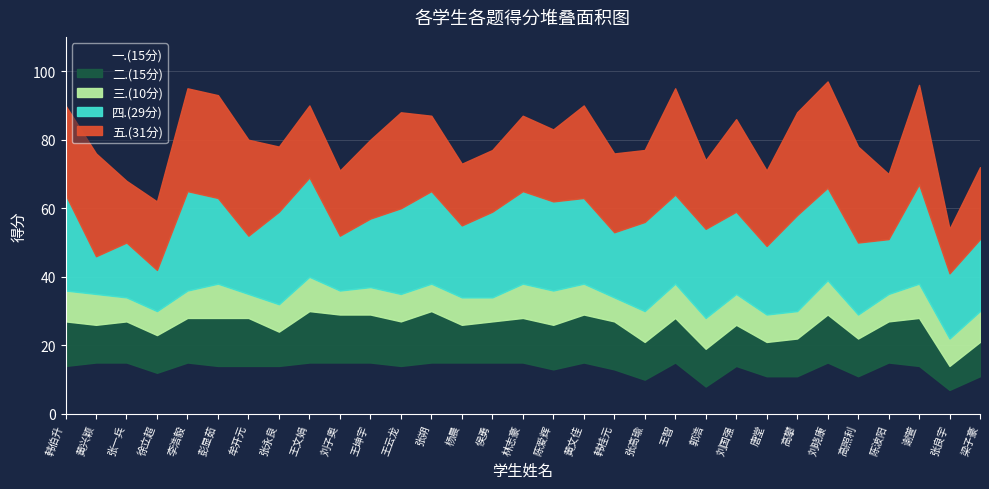

The value of 五.(31分) at 韩伯升 is 35. True or false?

False